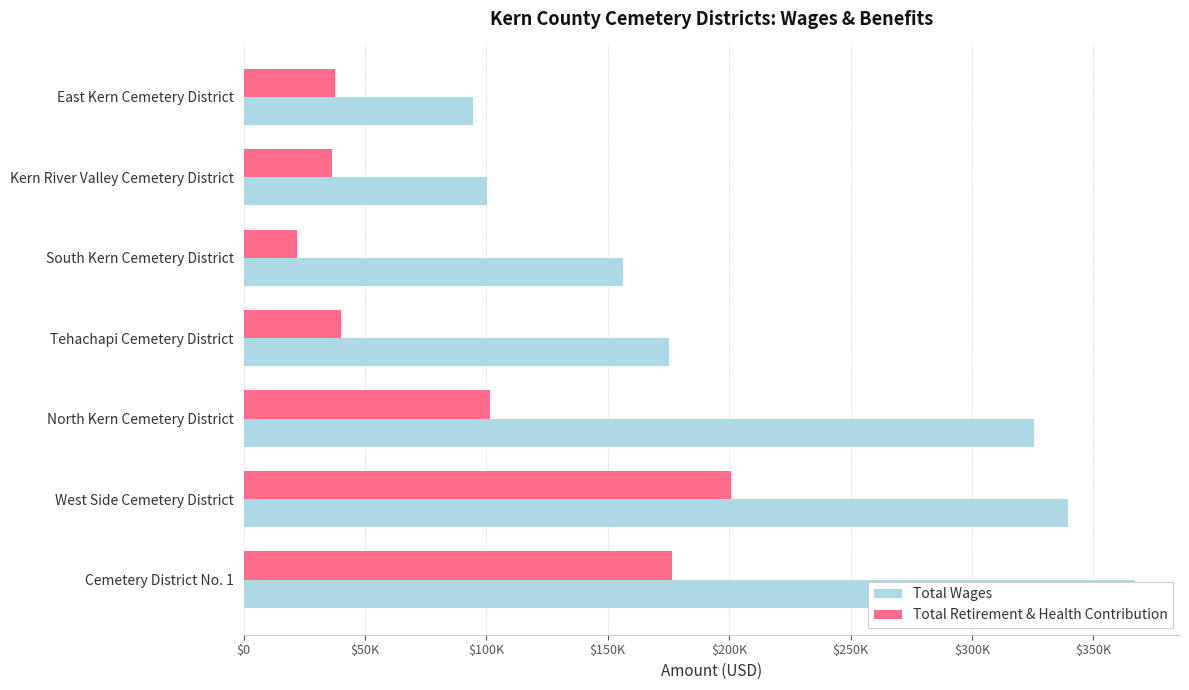

Reading left to right, extract all data points from this chart.

Total Wages: 367346	339499	325468	175260	156358	100390	94566
Total Retirement & Health Contribution: 176379	200947	101292	40071	21851	36299	37628